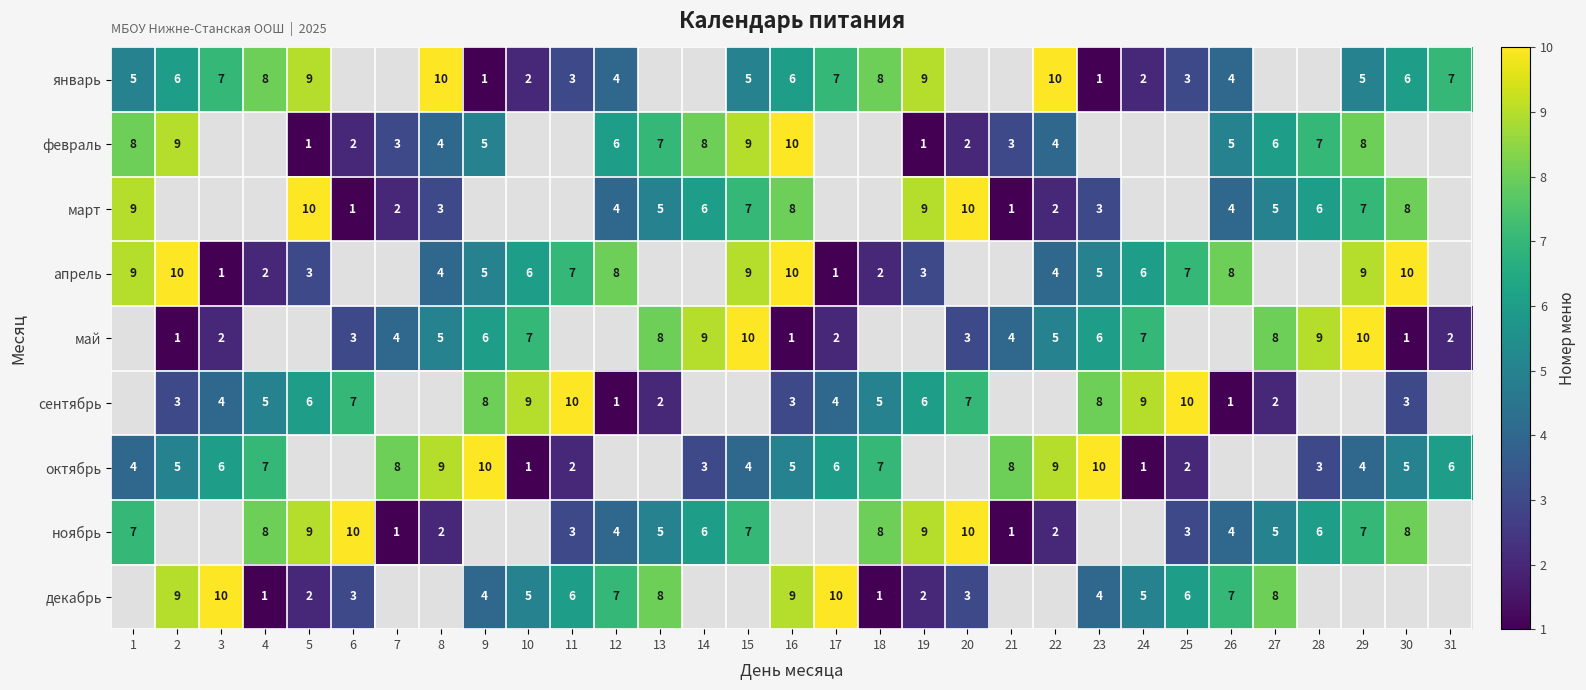

The value of ноябрь at 19 is 5.8. True or false?

False